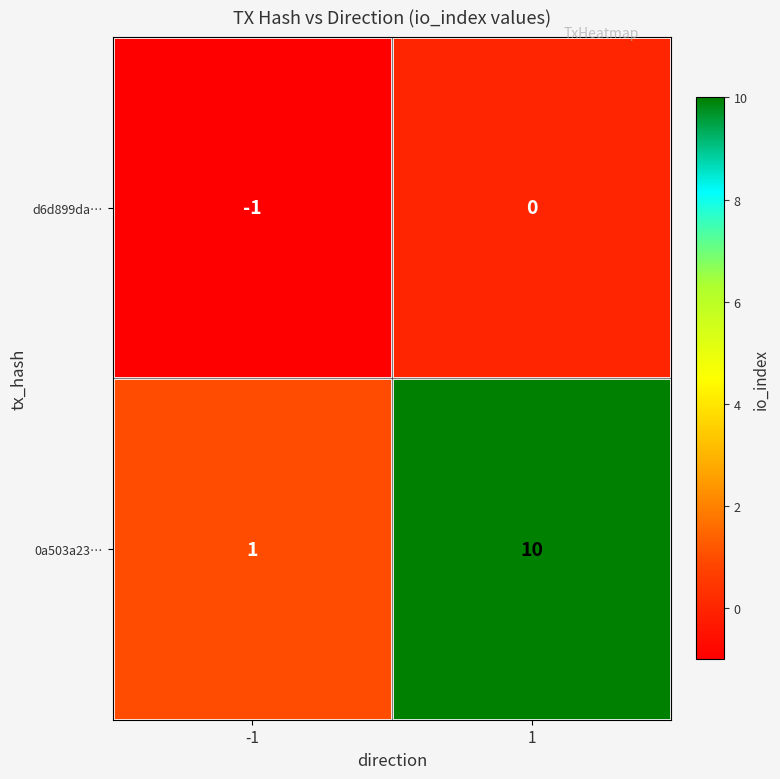

At how many categories does at least one series exceed 6?

1